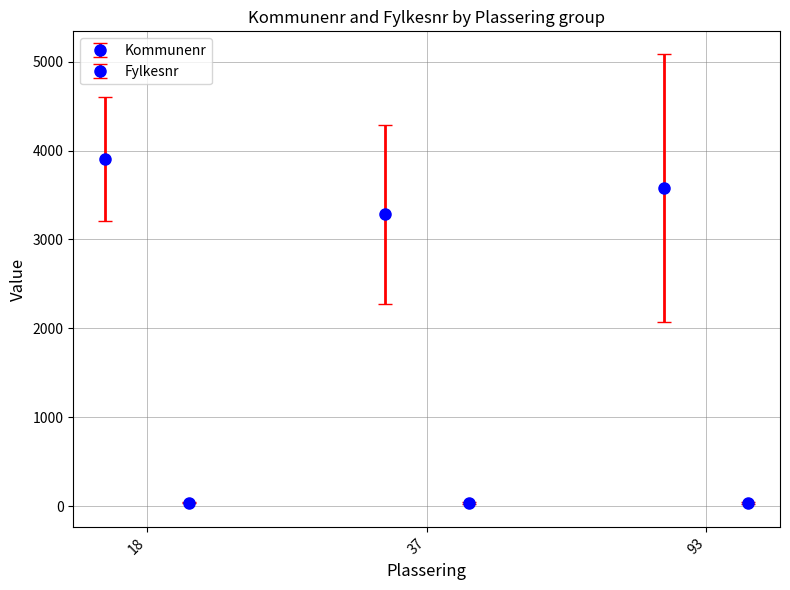

Is it true that Kommunenr equals 1282 at 5520?

False